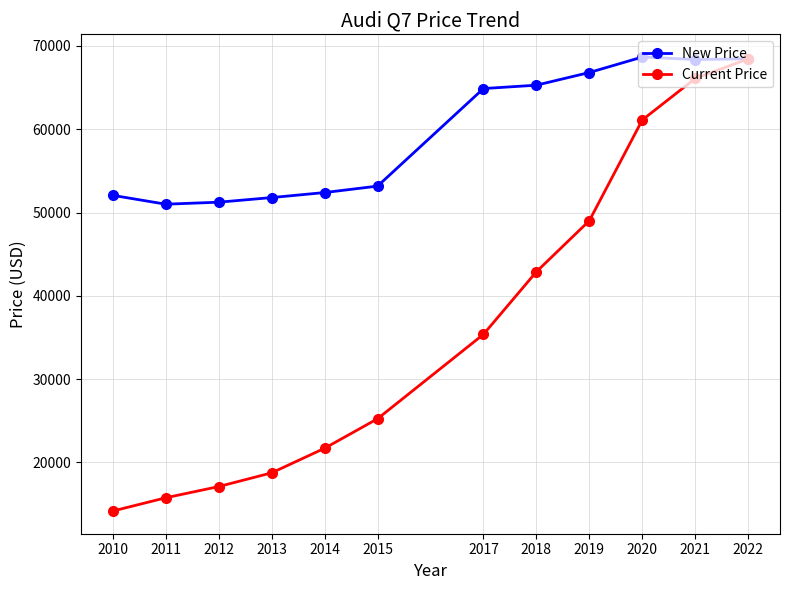

What is the value of the Current Price point at the 11th from the left?

66096